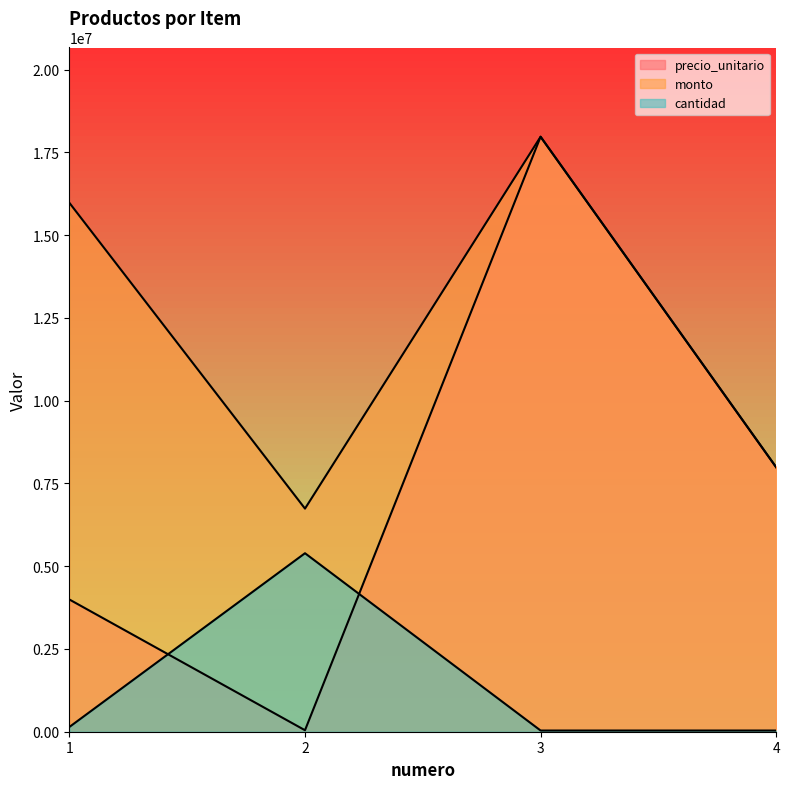

The value of monto at 2 is 2994746. True or false?

False